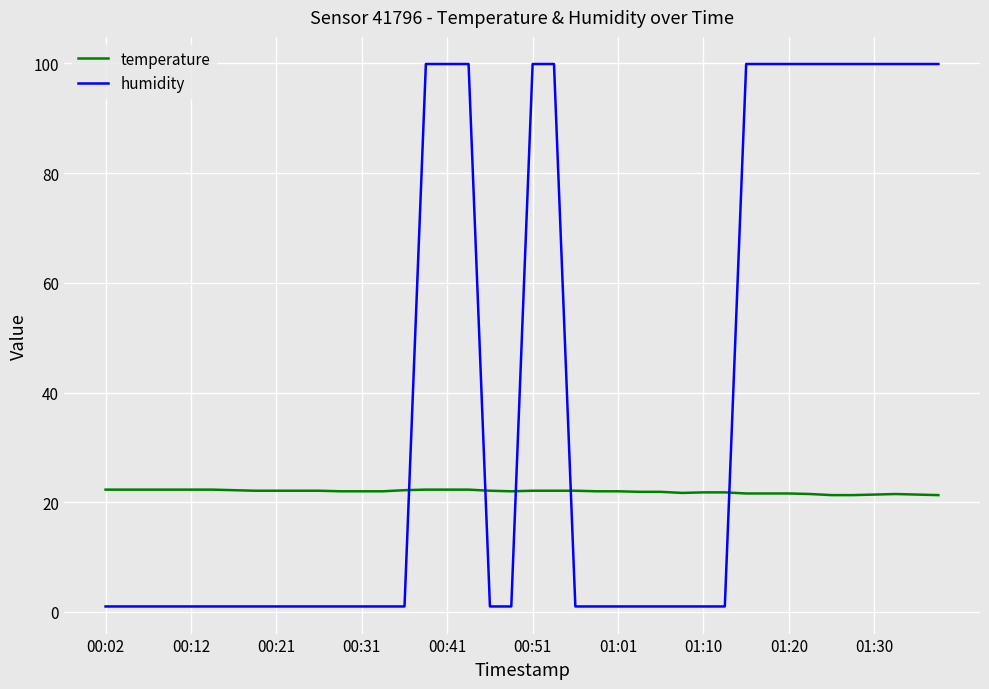

Which series has the widest spread of values?

humidity